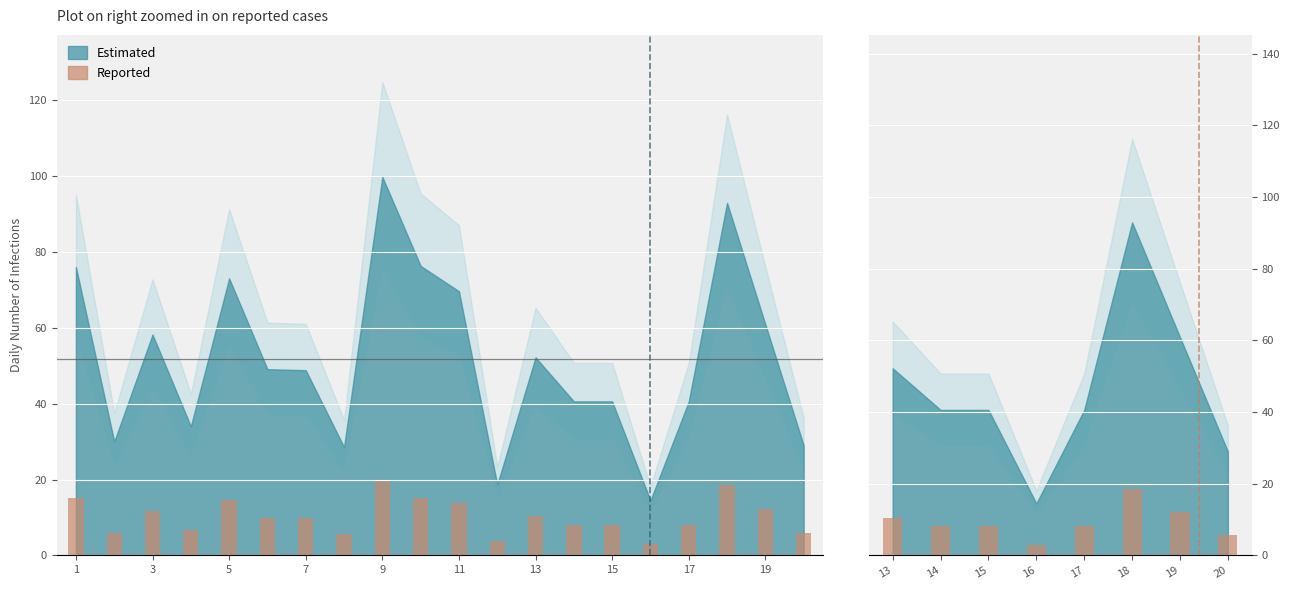

What is the minimum value shown in the chart?

2.9